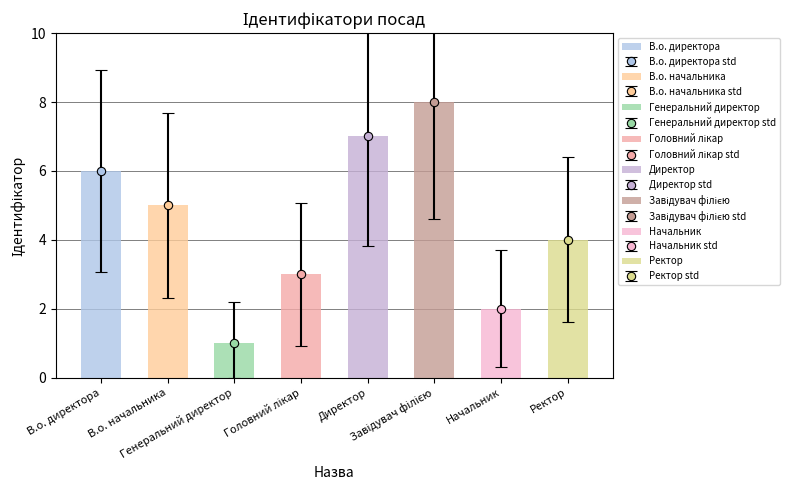

What is the approximate value at В.о. директора?

6